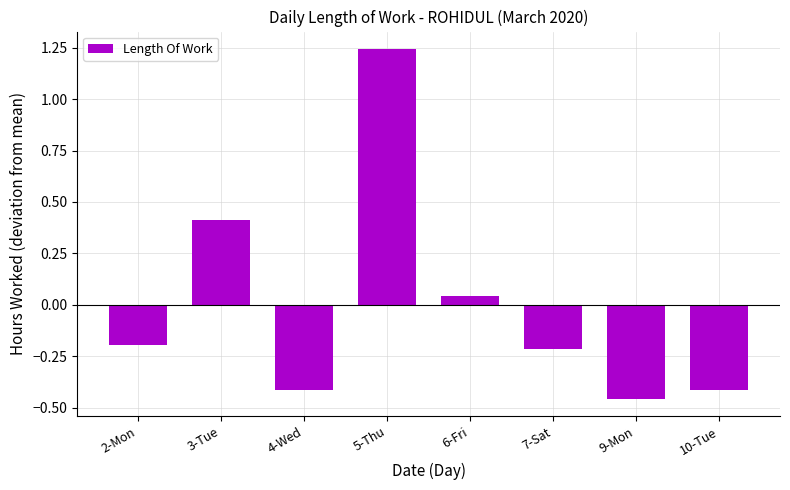

How many bars are there in total?

8